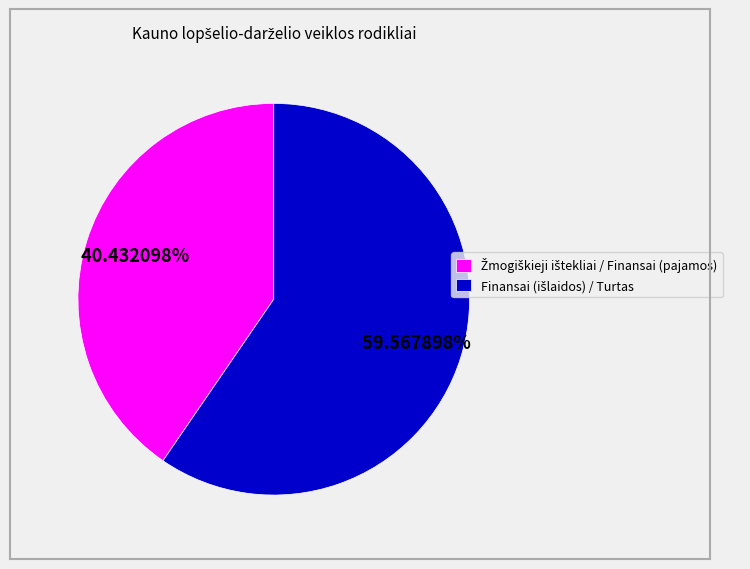

Does any single category account for the majority?

Yes